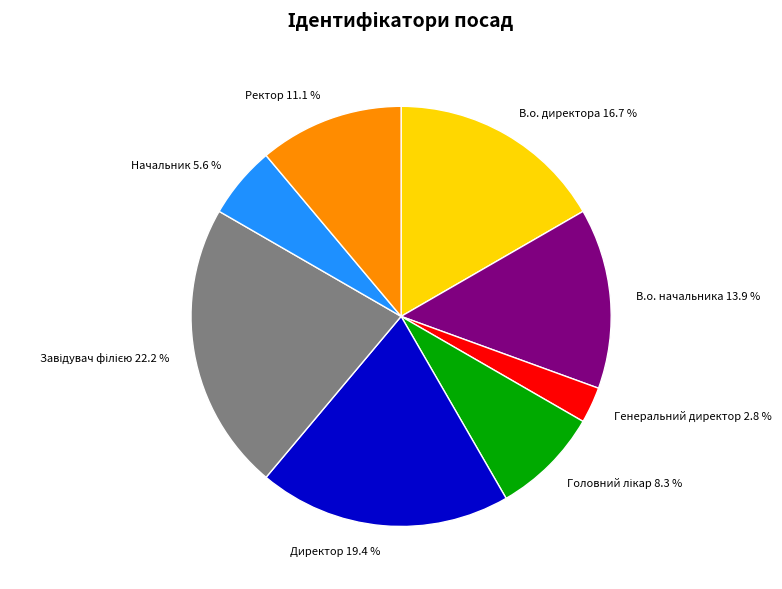

To the nearest percent, what percentage of the pie is Ректор?

11%